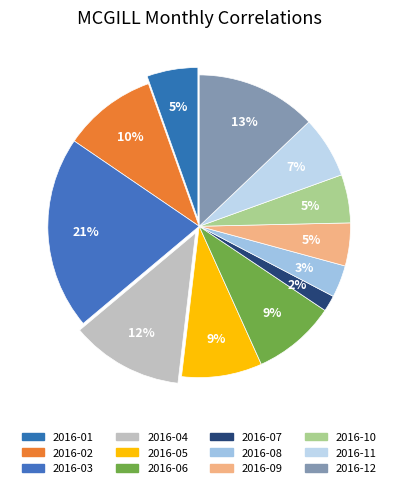

To the nearest percent, what is the combined percentage of 2016-07 and 2016-12?

15%